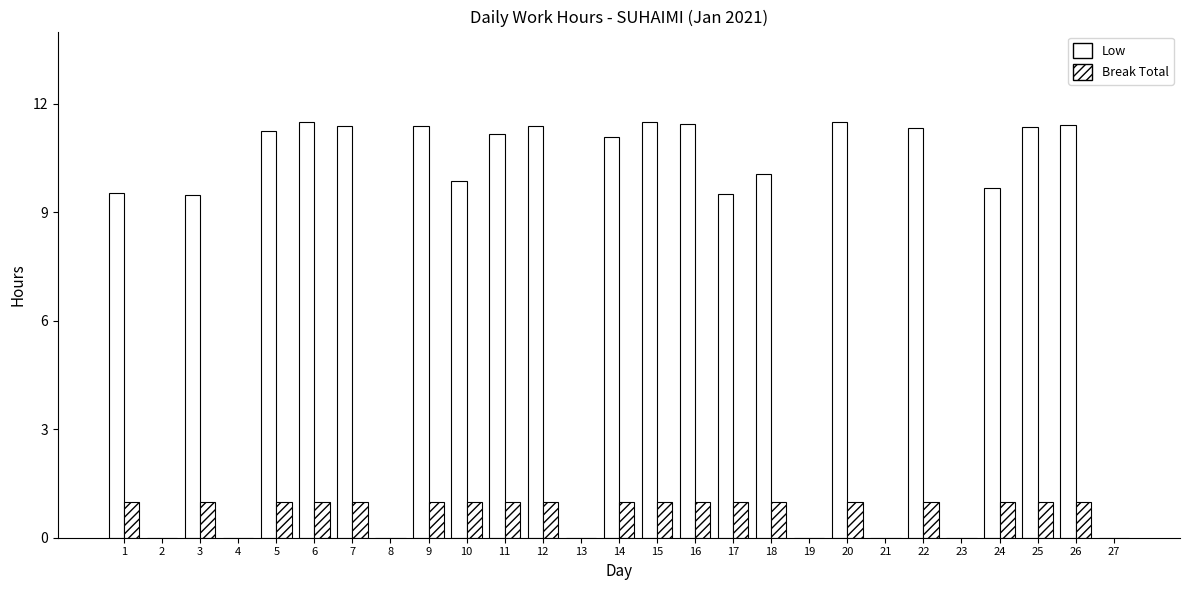

How many categories are shown in the chart?

27